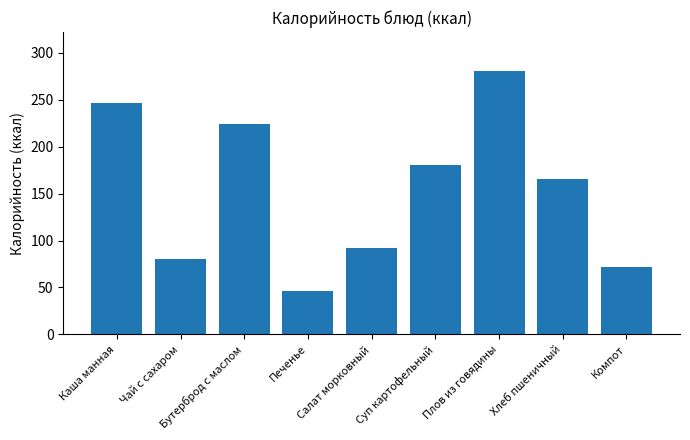

Which label corresponds to the smallest value in the chart?

Печенье